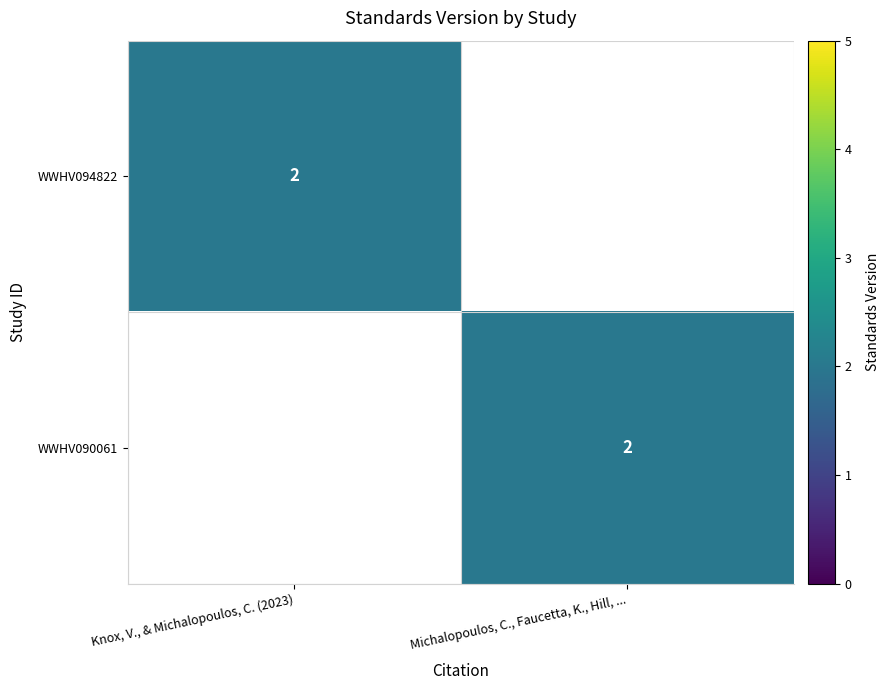

True or false: WWHV090061 has a value of 4 at Michalopoulos, C., Faucetta, K., Hill, ....

False